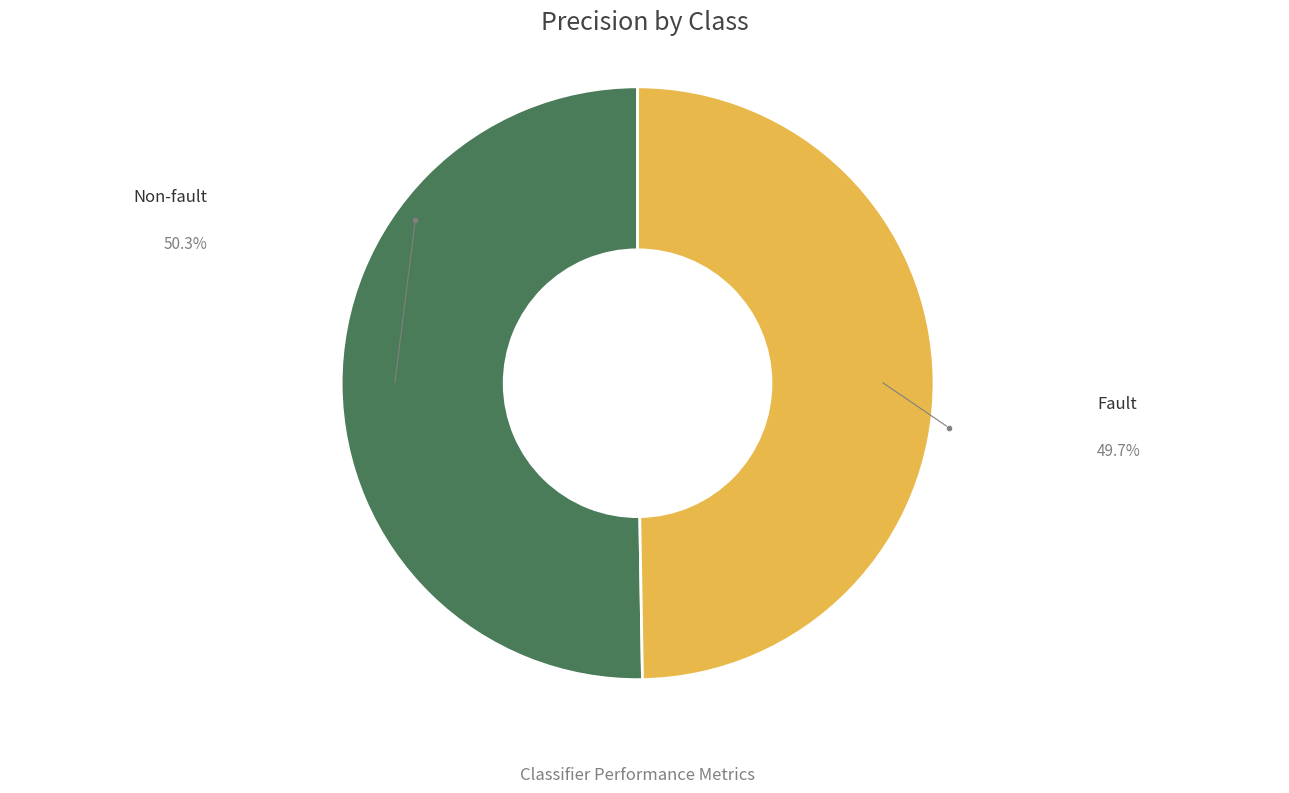

Does any single category account for the majority?

Yes